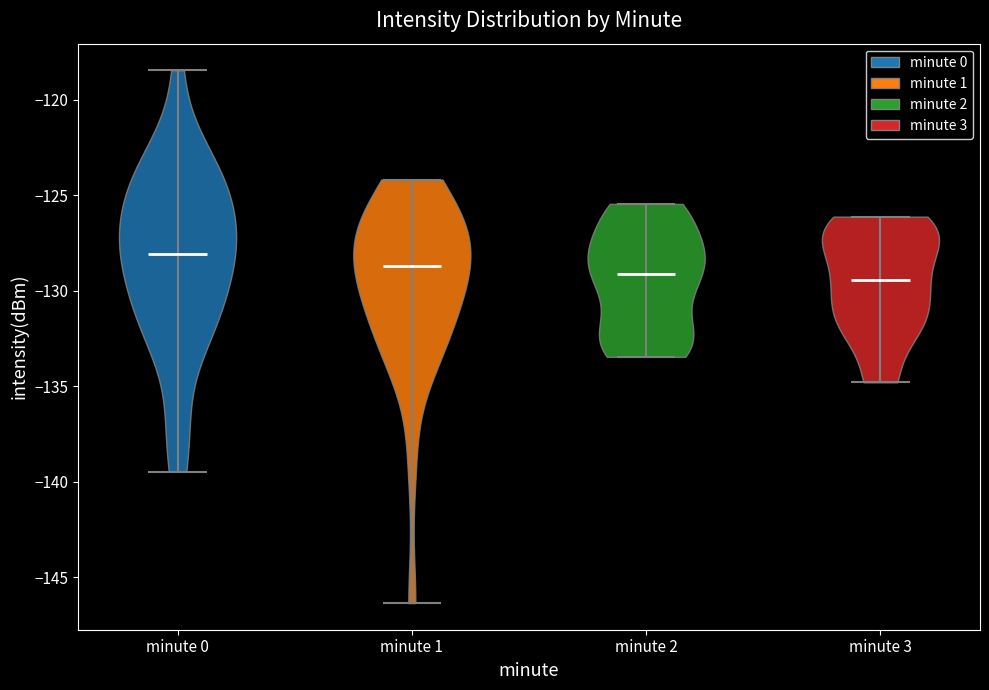

Reading left to right, read every violin against the y-axis: where its median line is, and the lowest and highest points it reaches. The values are not printed on the chart, so give them approximately, as read against the axis.

minute 0: median line -128.0, lowest point -139.5, highest point -118.5
minute 1: median line -128.5, lowest point -146.5, highest point -124.0
minute 2: median line -129.0, lowest point -133.5, highest point -125.5
minute 3: median line -129.5, lowest point -135.0, highest point -126.0